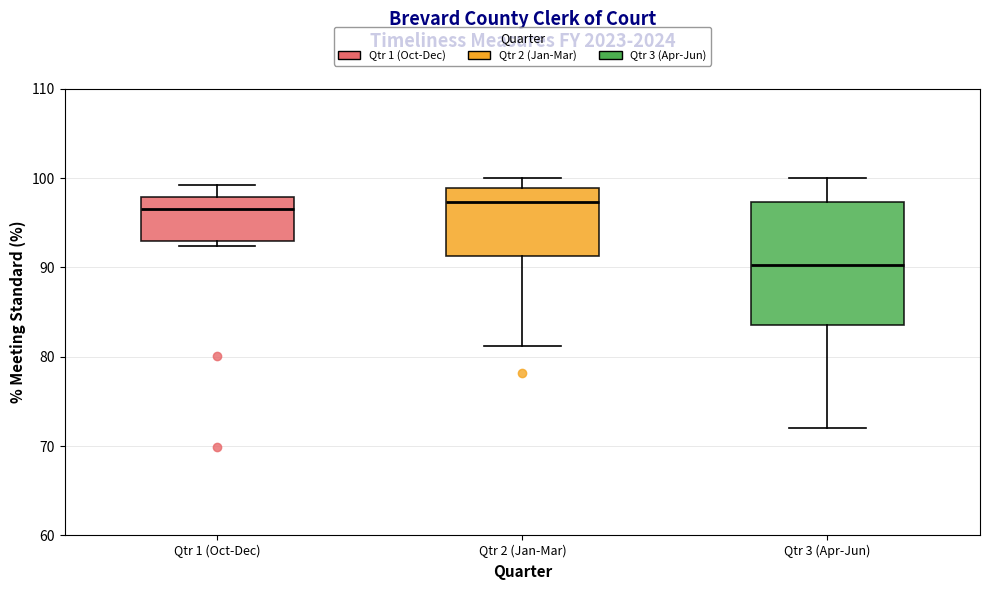

Which box is the tallest, from its lower edge to its upper edge?

Qtr 3 (Apr-Jun)